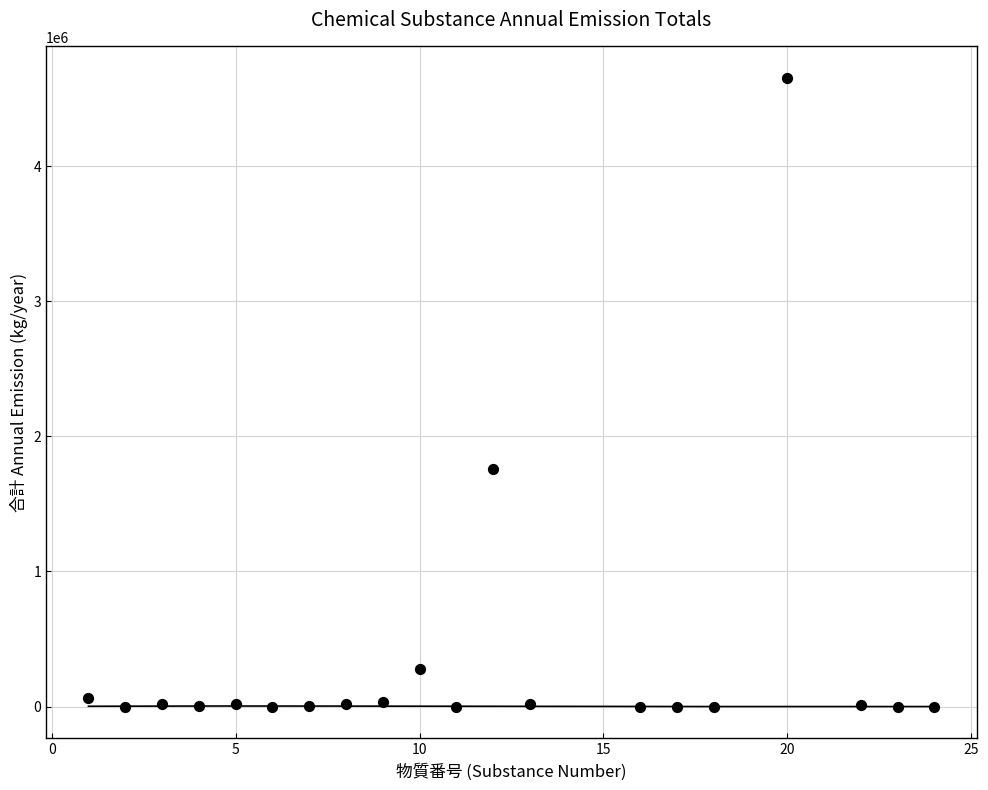

What is the range of X values (max minus min)?

23.0